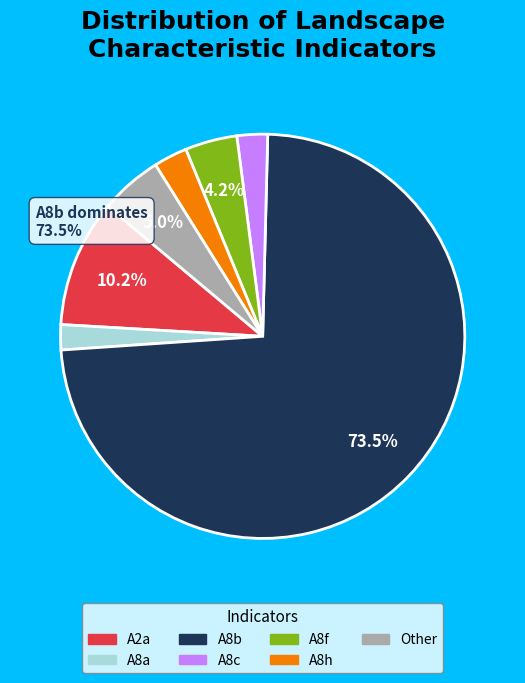

Is there any slice that represents more than half of the pie?

Yes